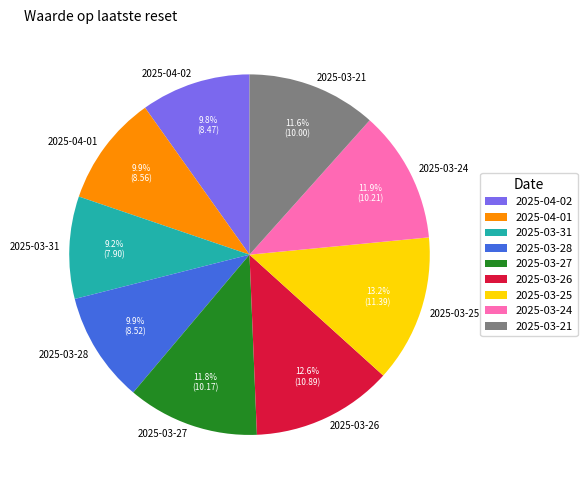

Count the number of slices in the pie.

9